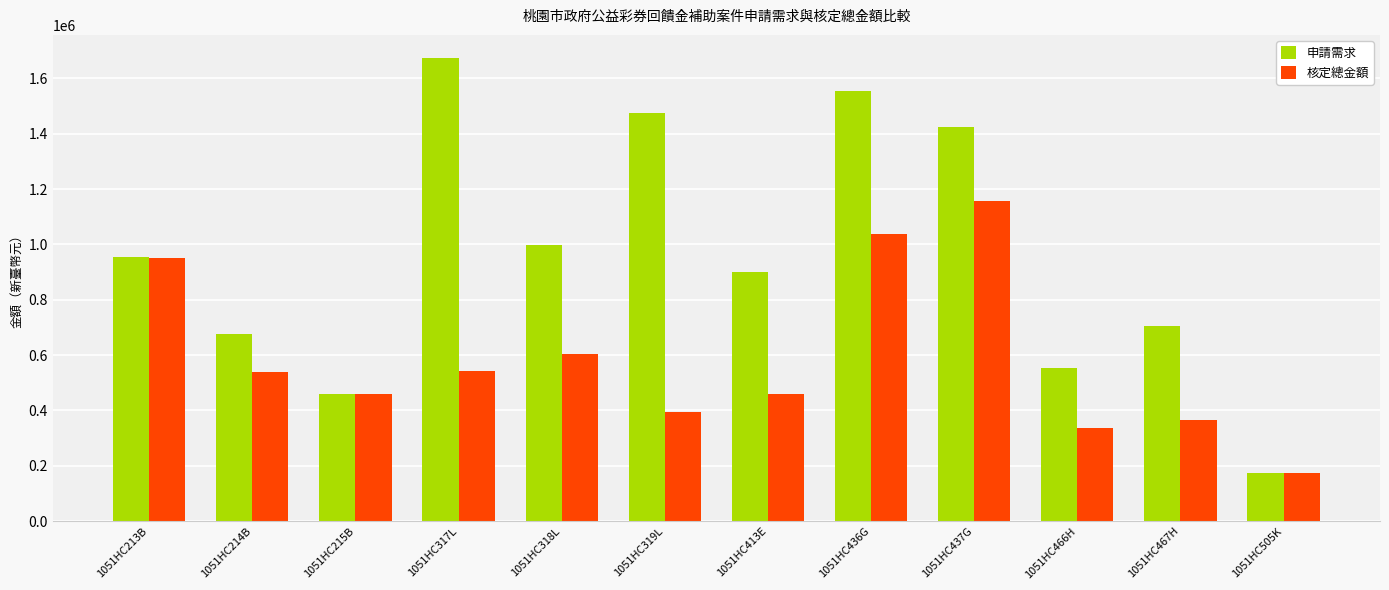

Which series has the widest spread of values?

申請需求